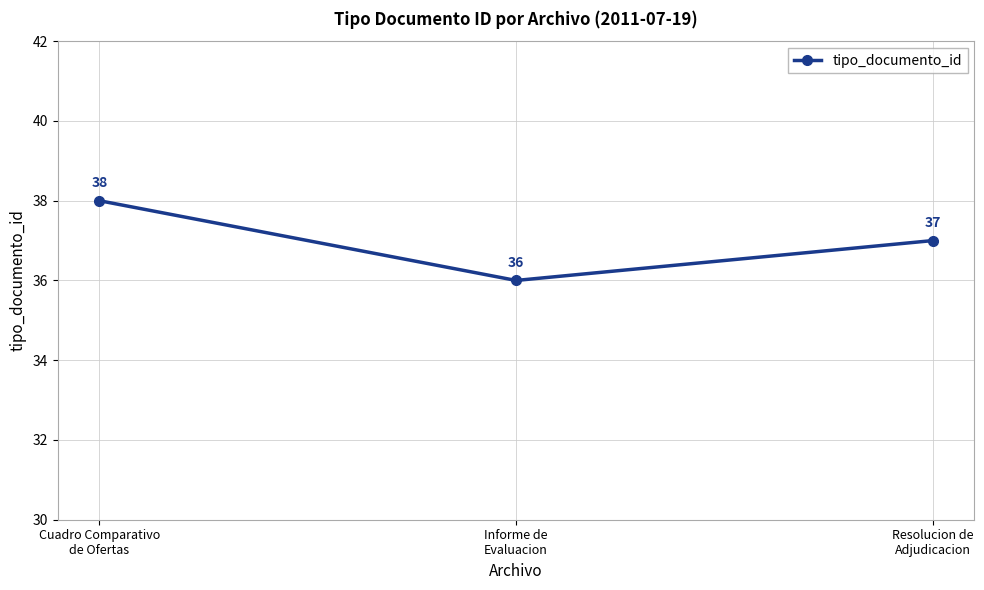

How many series are shown in this chart?

1